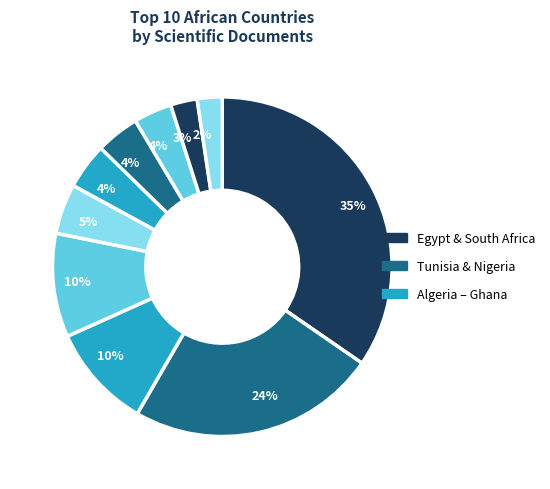

Count the number of slices in the pie.

10